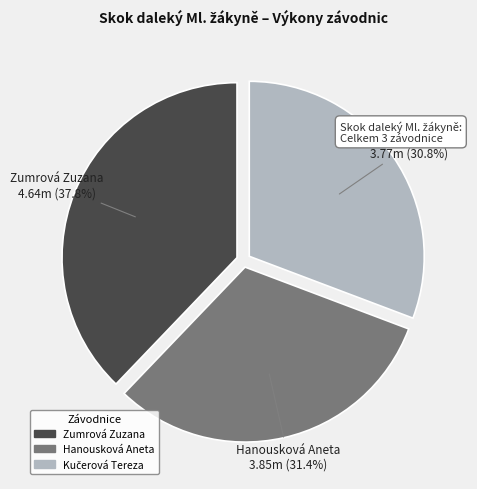

What percentage is the Hanousková Aneta slice, to the nearest percent?

31%